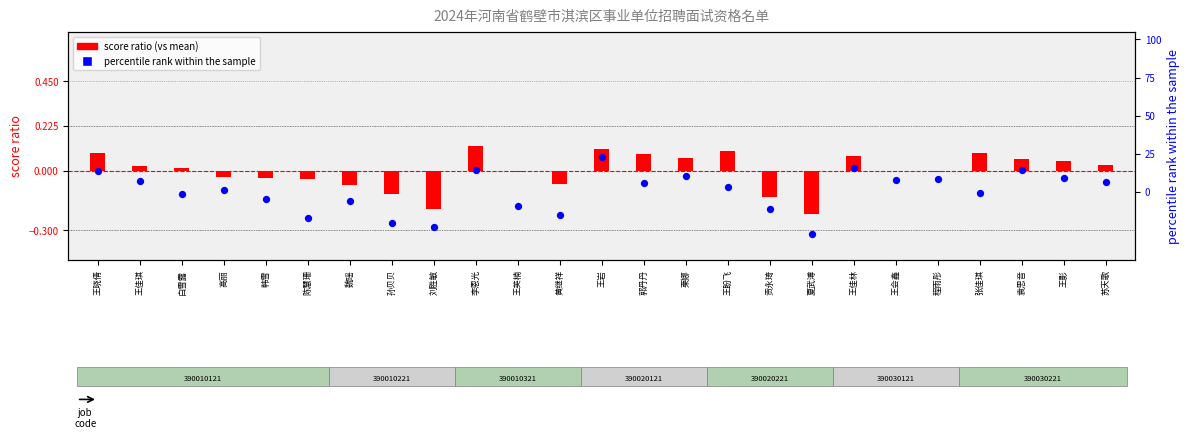

At which category is the sum across all series the highest?

王岩